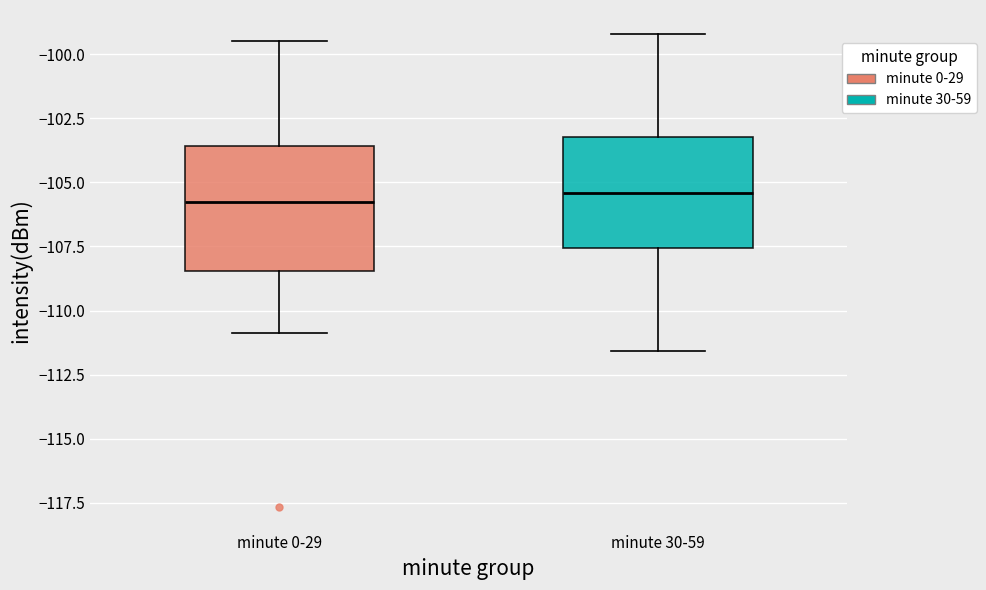

Reading left to right, transcribe this box plot: for each box, give where its median line is, the range the box spans, and where its two whiskers end, as read against the y-axis. The values are not printed on the chart, so give them approximately, as read against the axis.

minute 0-29: median -106.0, box -108.5 to -103.5, whiskers -111.0 to -99.5
minute 30-59: median -105.5, box -107.5 to -103.0, whiskers -111.5 to -99.0